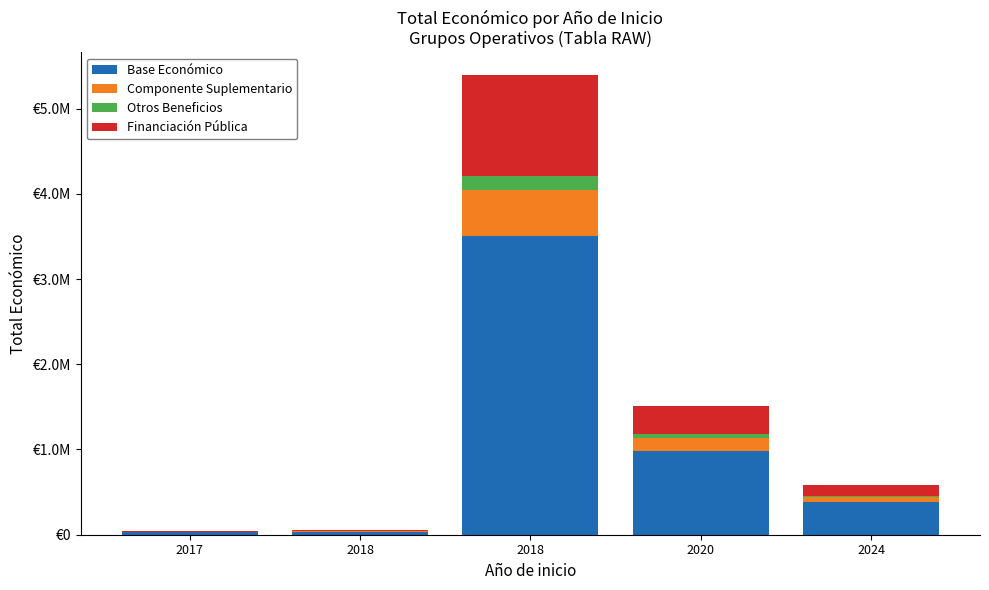

What are all the series names shown in the legend?

Base Económico, Componente Suplementario, Otros Beneficios, Financiación Pública